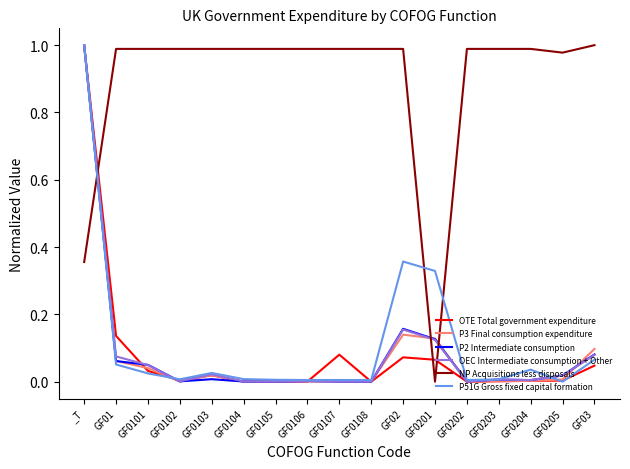

After their last crossing, which series has the higher values: P51G Gross fixed capital formation or NP Acquisitions less disposals?

NP Acquisitions less disposals